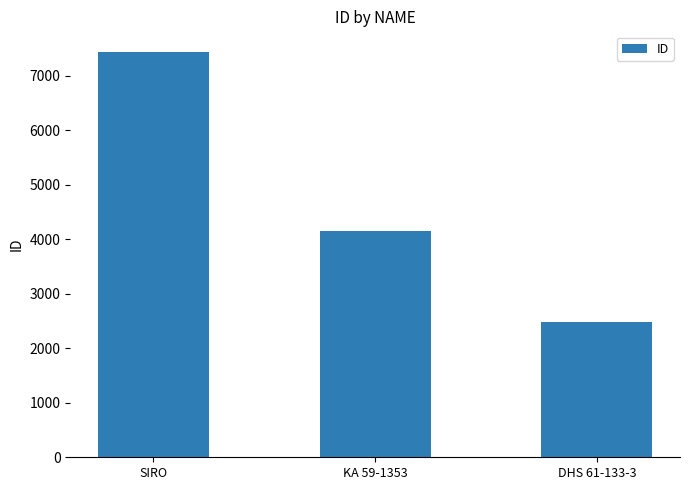

What is the greatest value displayed?

7444